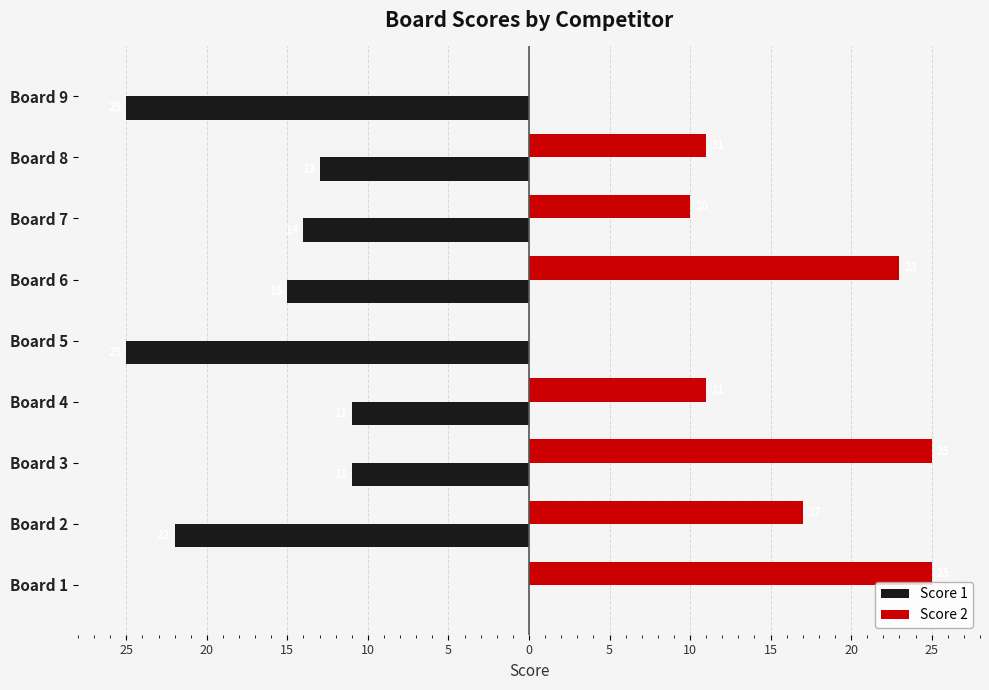

What are all the series names shown in the legend?

Score 1, Score 2